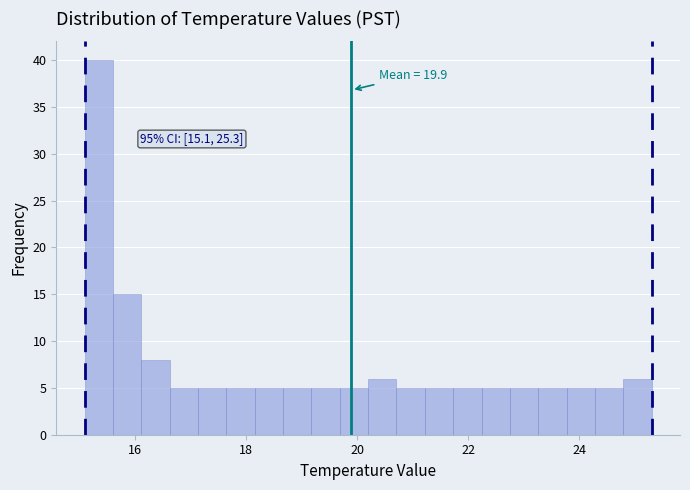

Read against the x-axis, roughly where is the centre of the tallest bar?

15.4